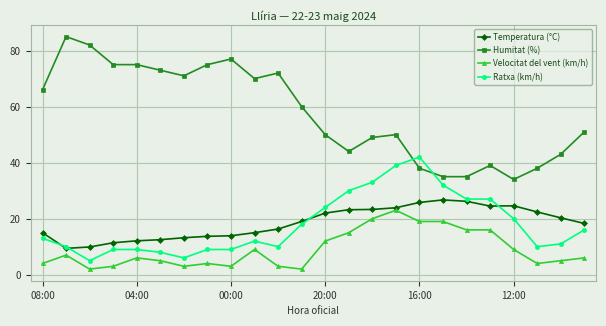

Which series has the largest range (max minus min)?

Humitat (%)